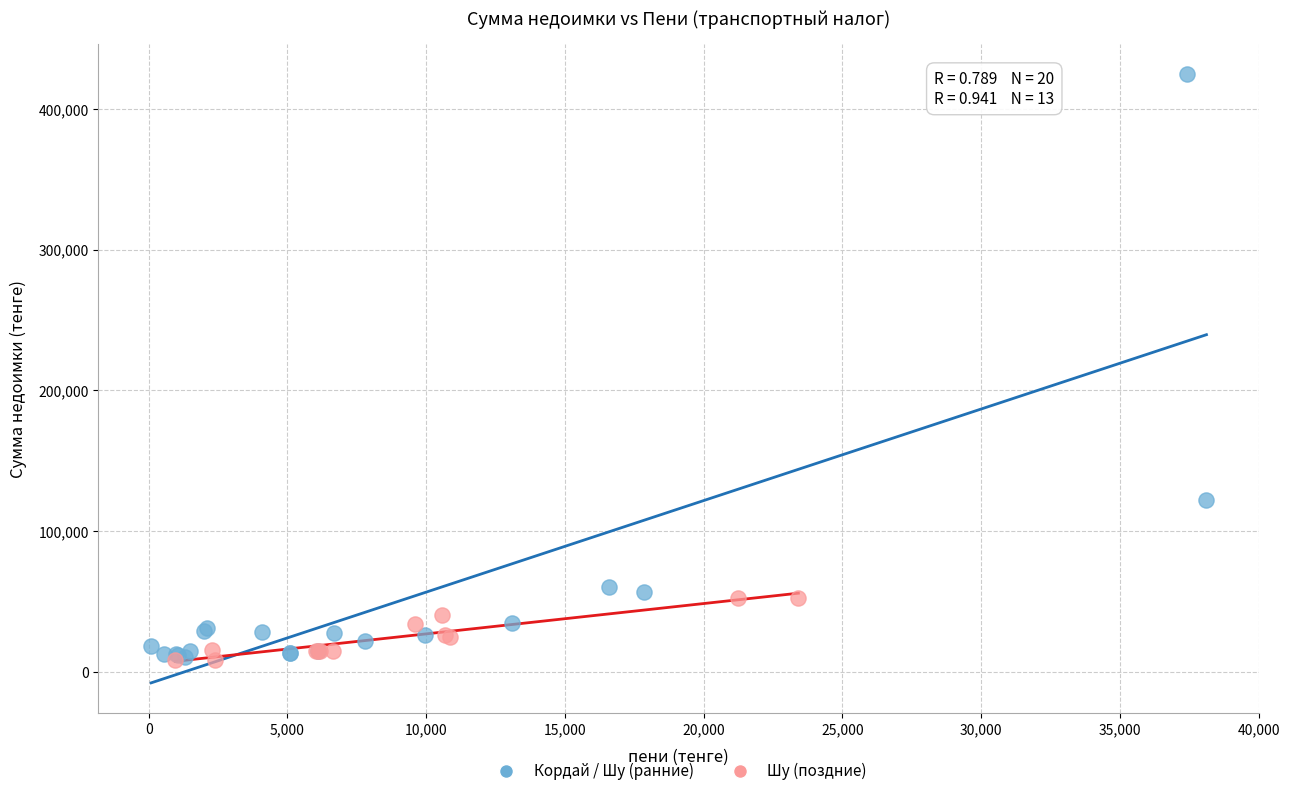

Which series reaches the maximum Y coordinate?

Кордай / Шу (ранние)